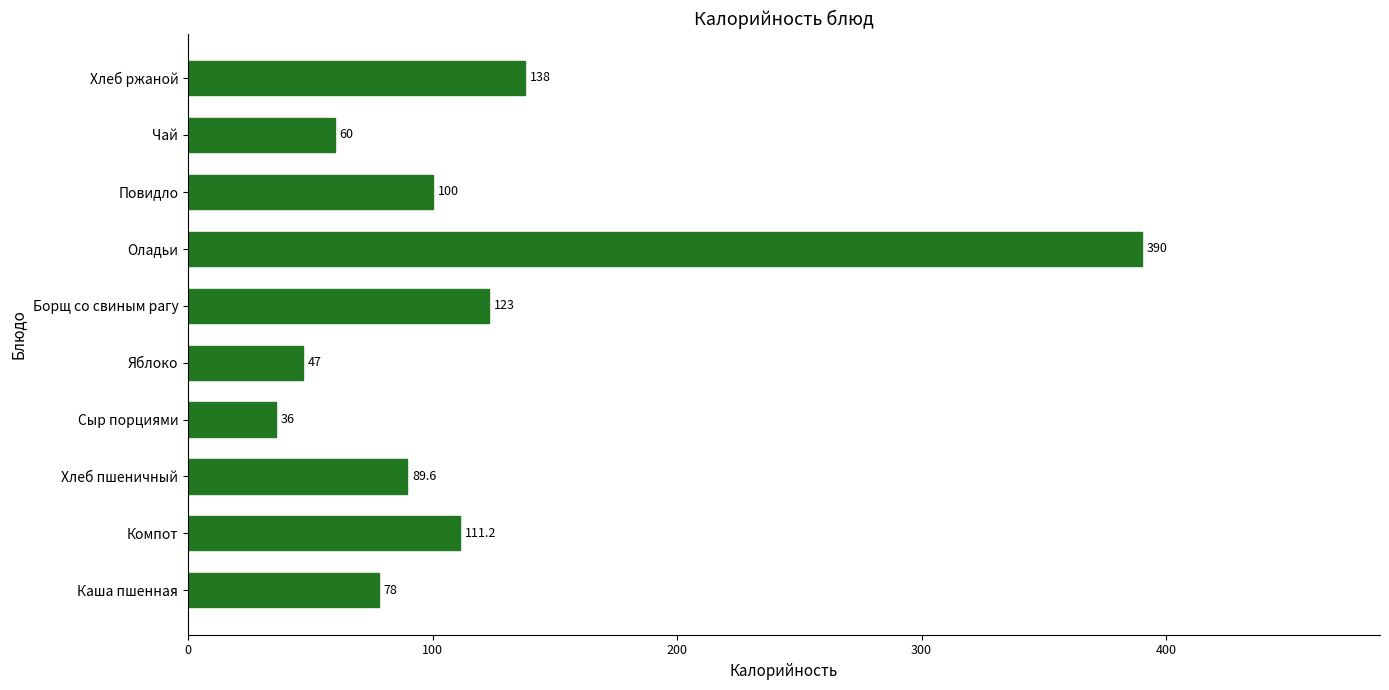

Reading bottom to top, transcribe all the data shown in this chart.

78.0	111.2	89.6	36.0	47.0	123.0	390.0	100.0	60.0	138.0